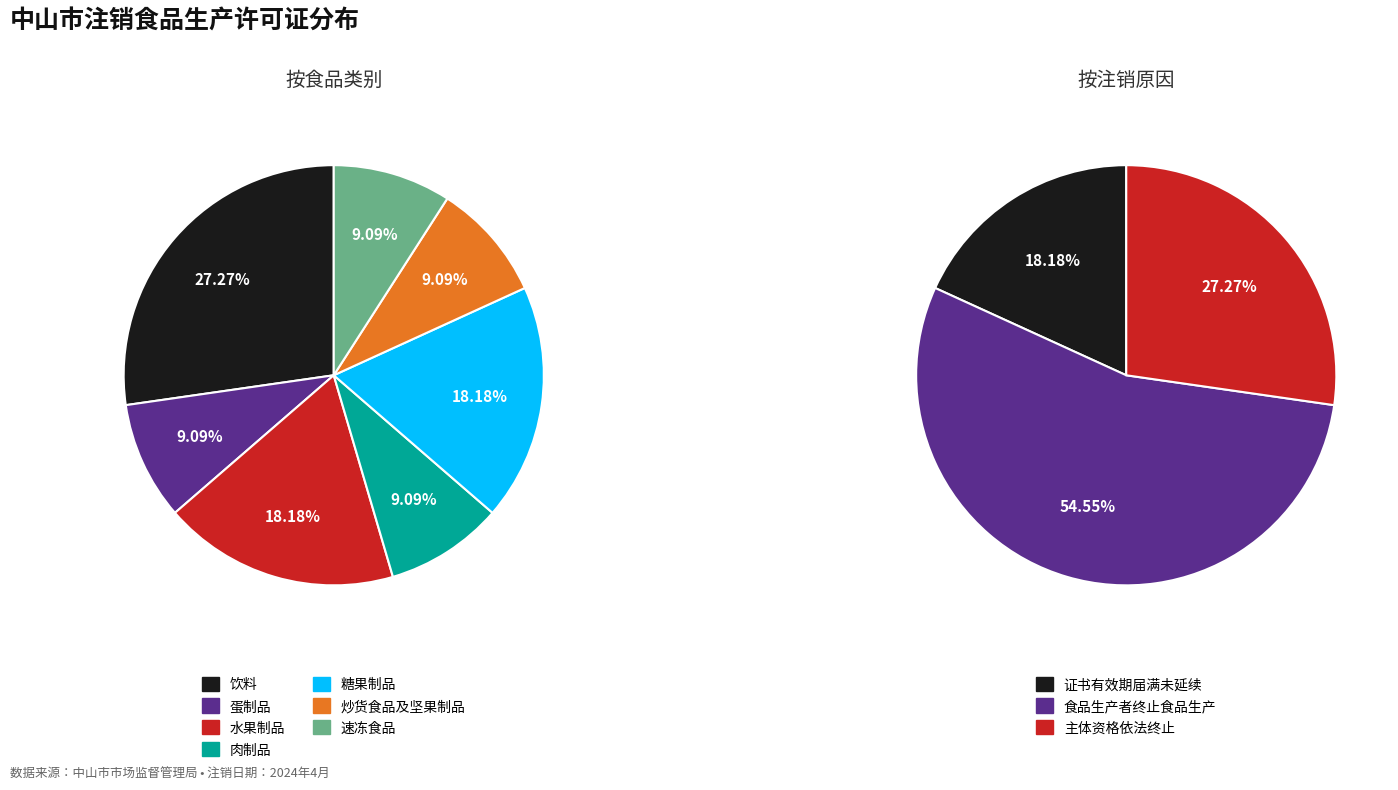

True or false: 肉制品 accounts for 20% of the total.

False